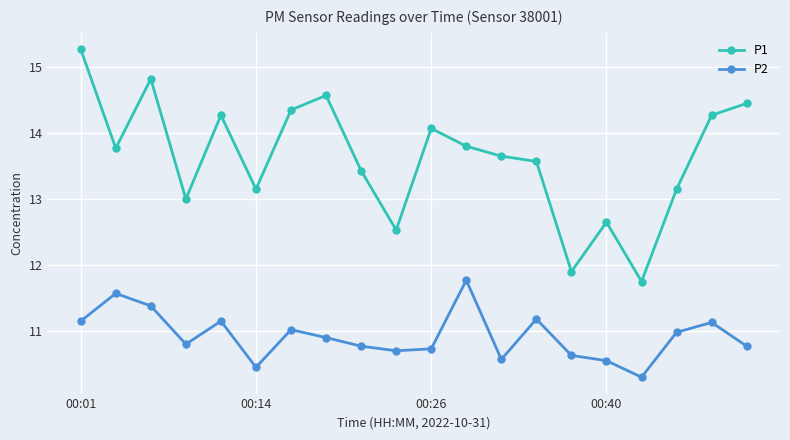

Does the chart have visible grid lines?

Yes